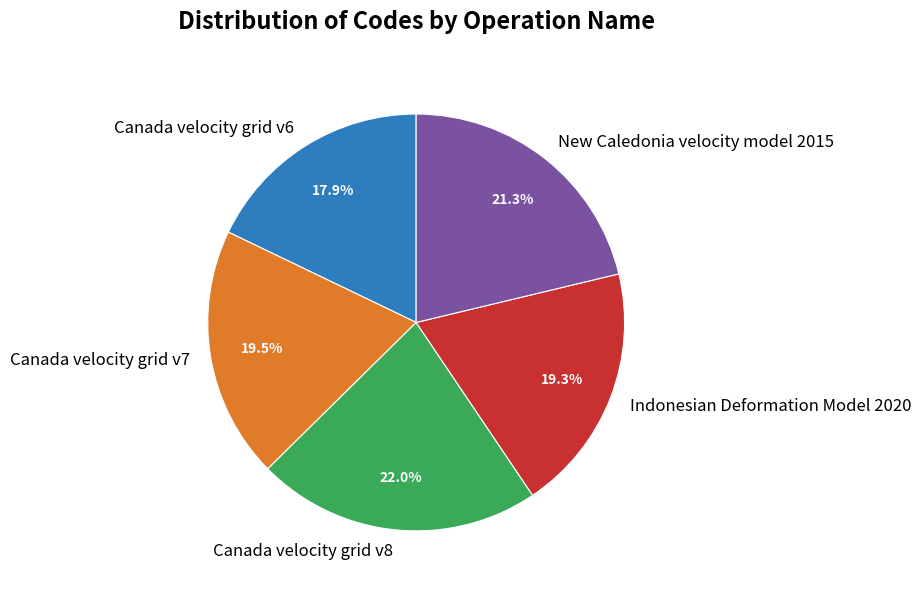

Is there any slice that represents more than half of the pie?

No